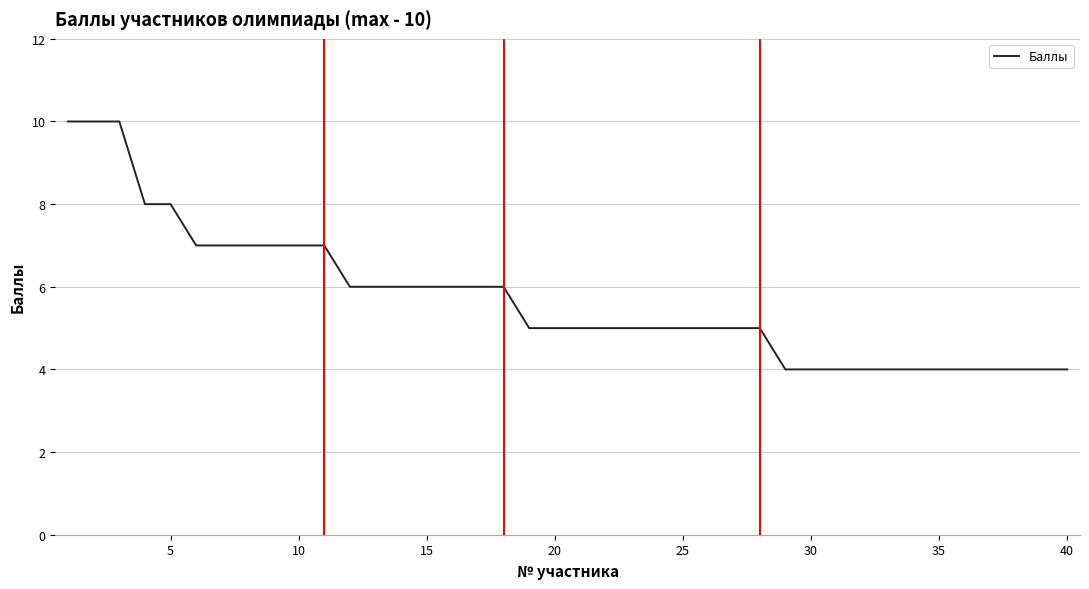

What is the maximum value shown in the chart?

10